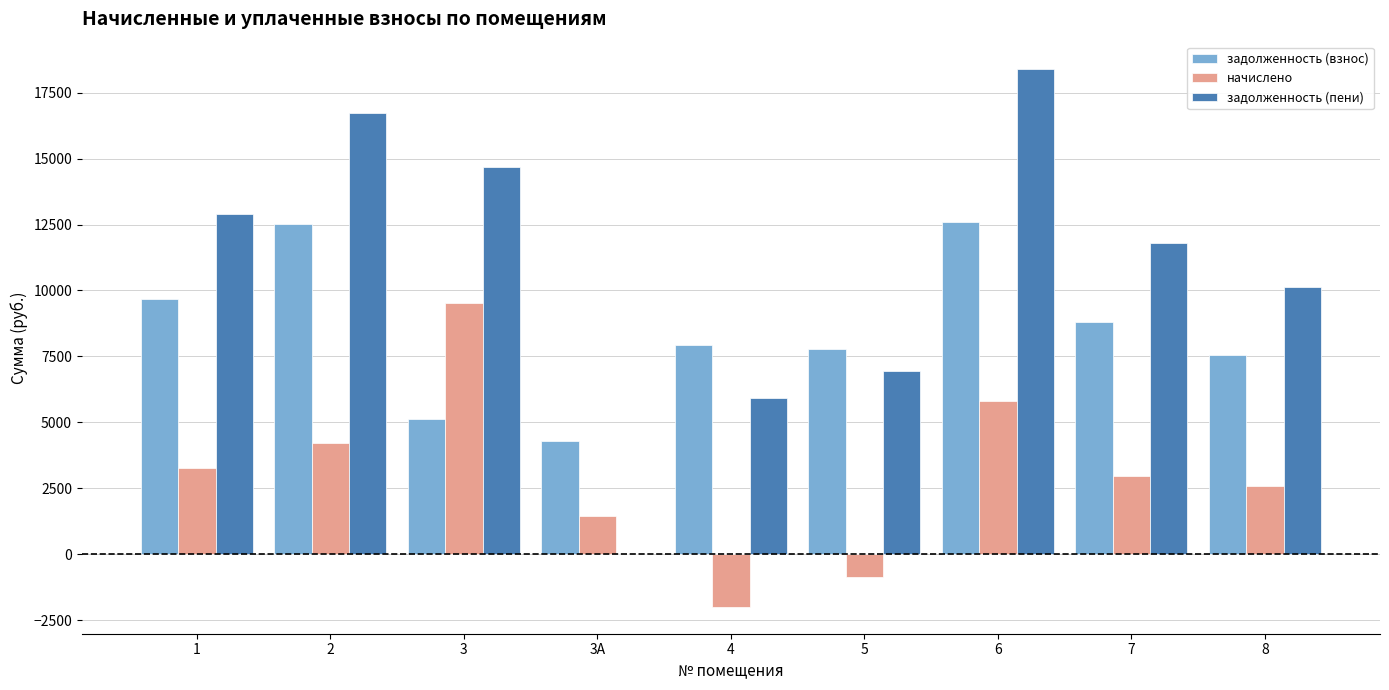

True or false: задолженность (взнос) has a value of 4281.6 at 3А.

True